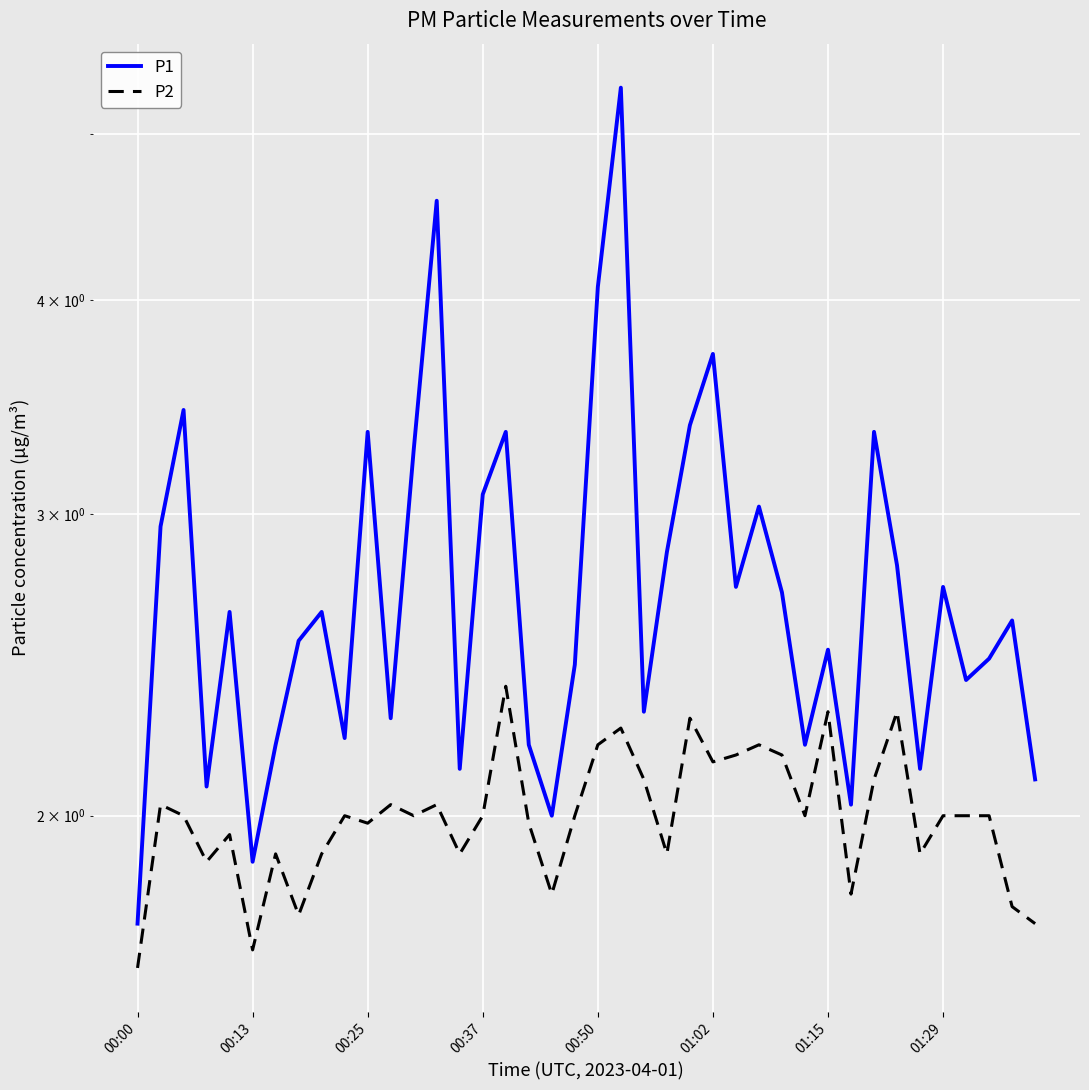

How many data points in P1 are less than 2?

2